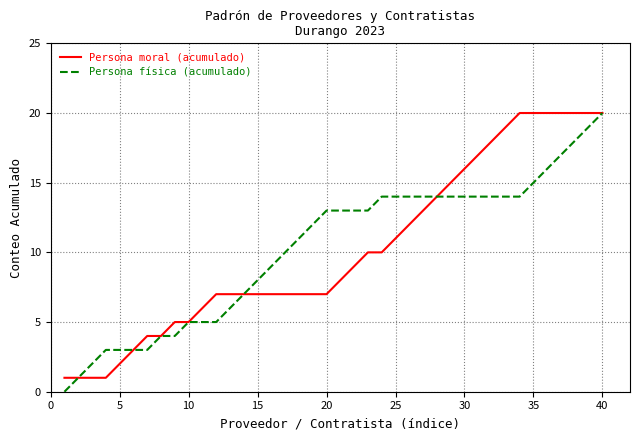

What is the highest value of the Persona moral (acumulado) series?

20